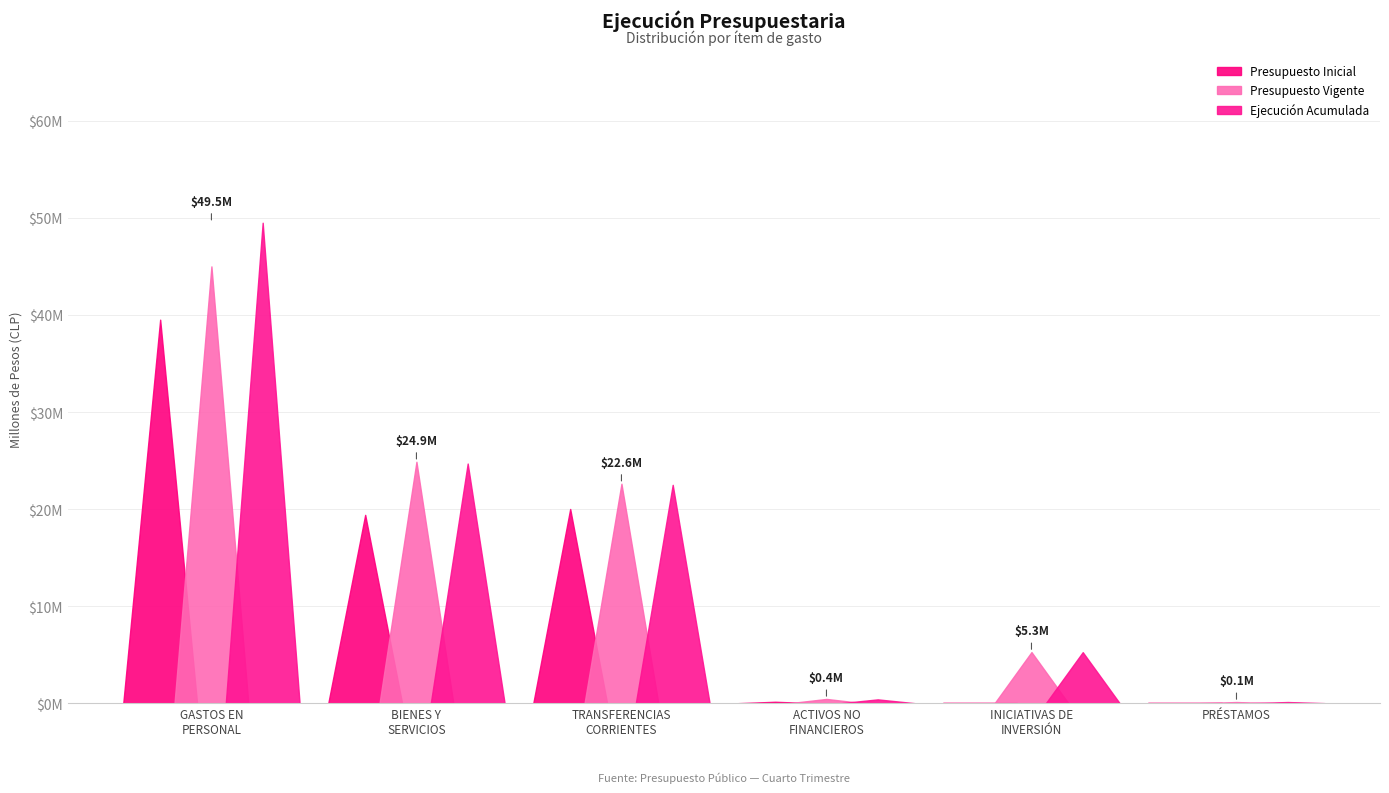

What is the difference between the highest and lowest values at BIENES Y
SERVICIOS?

5471796